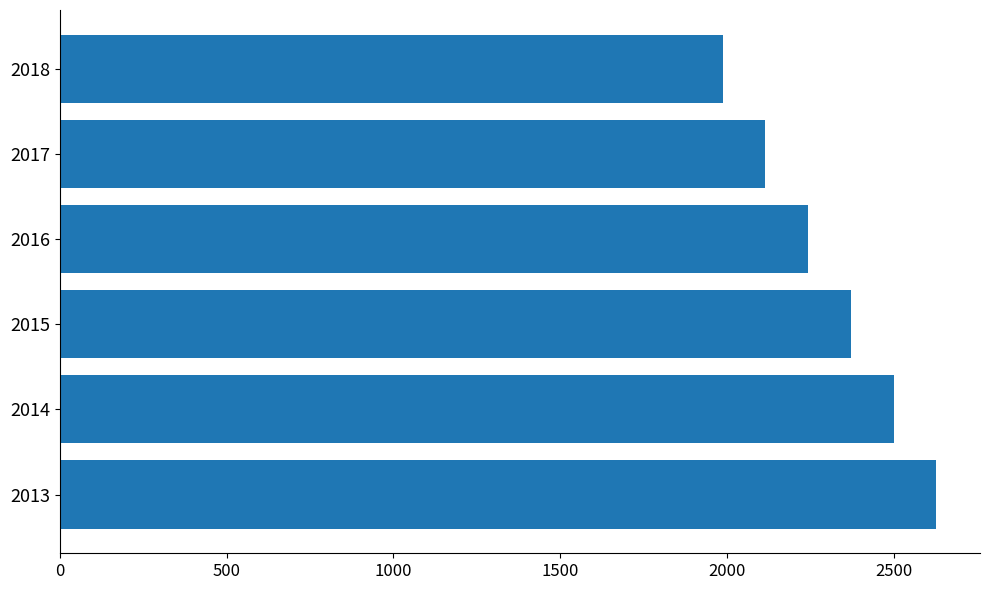

Rank the categories by value from highest to lowest.

2013, 2014, 2015, 2016, 2017, 2018